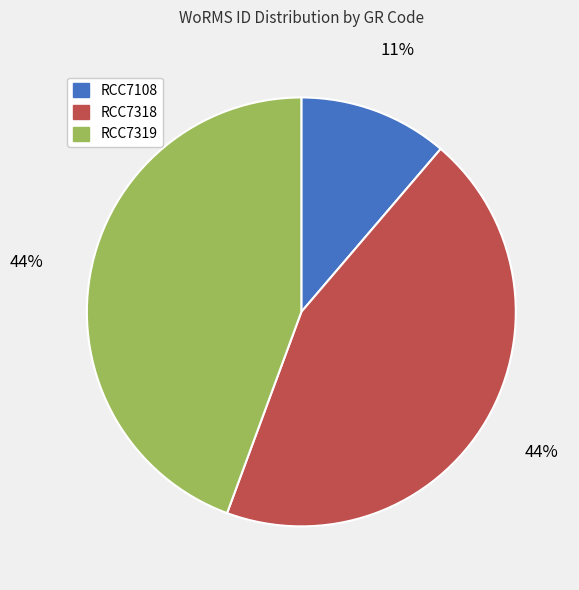

To the nearest percent, what is the difference between the RCC7108 and RCC7318 slice percentages?

33%